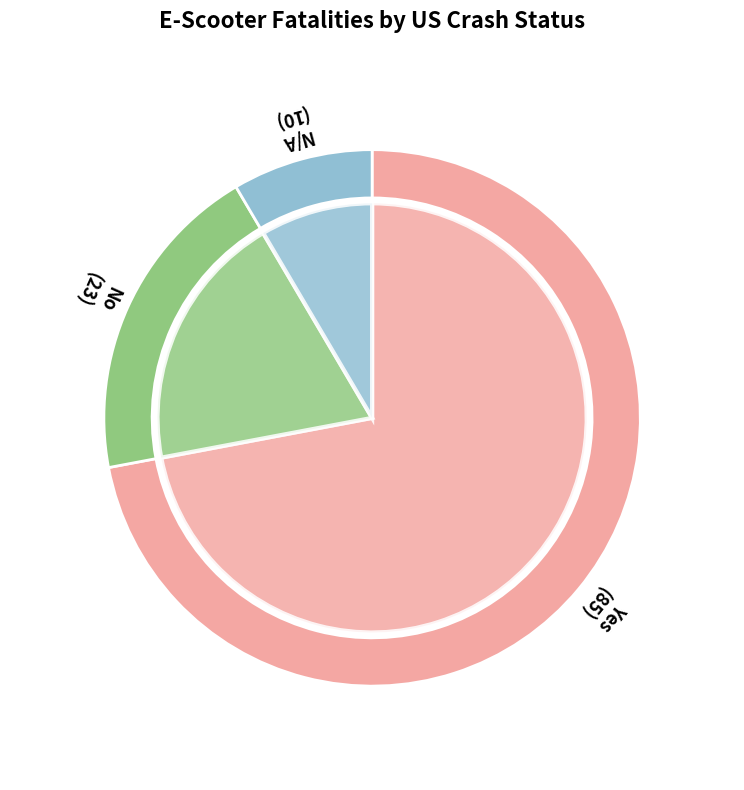

What percentage is the No slice, to the nearest percent?

19%